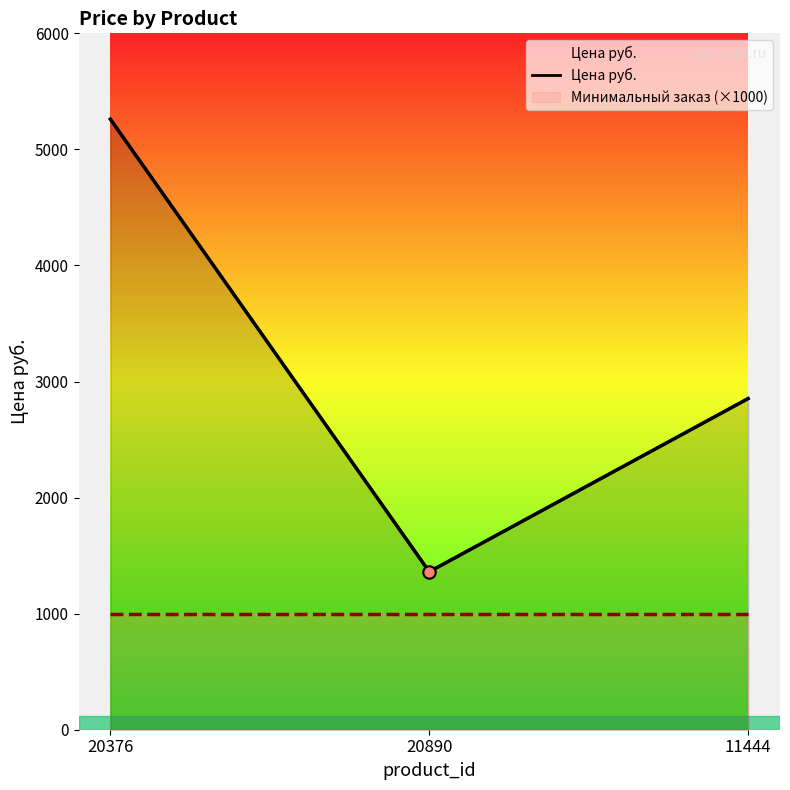

What is the change in value from 20376 to 20890?

-3899